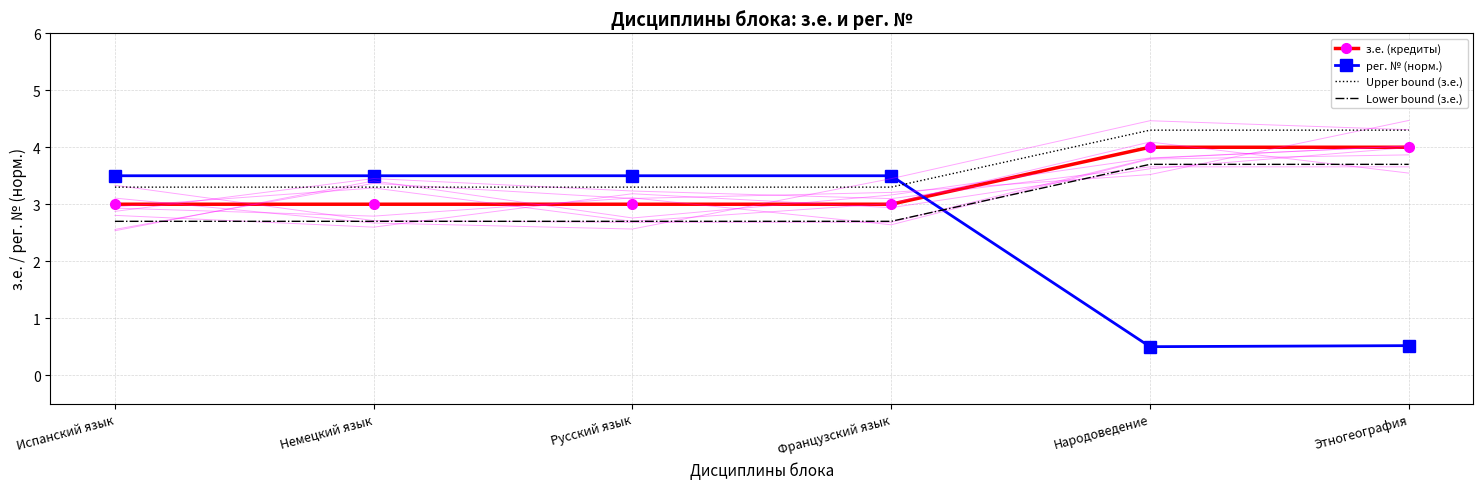

The value of Lower bound (з.е.) at Этногеография is 4.9. True or false?

False